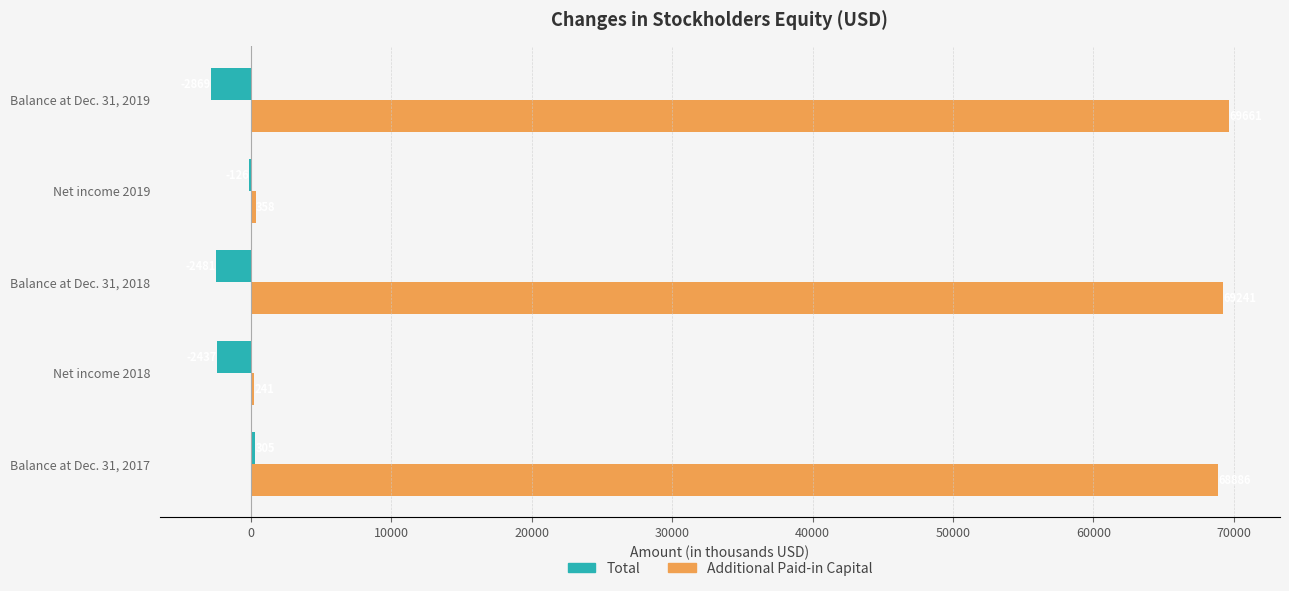

What is the maximum value for Total?

305